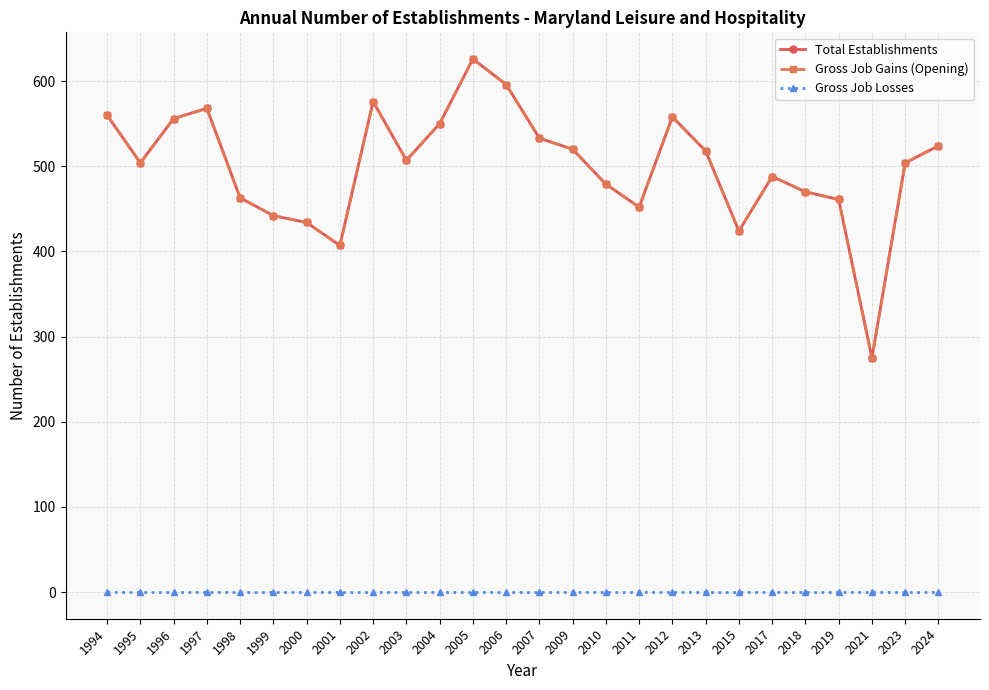

What is the total value across all series at 2006?

1192